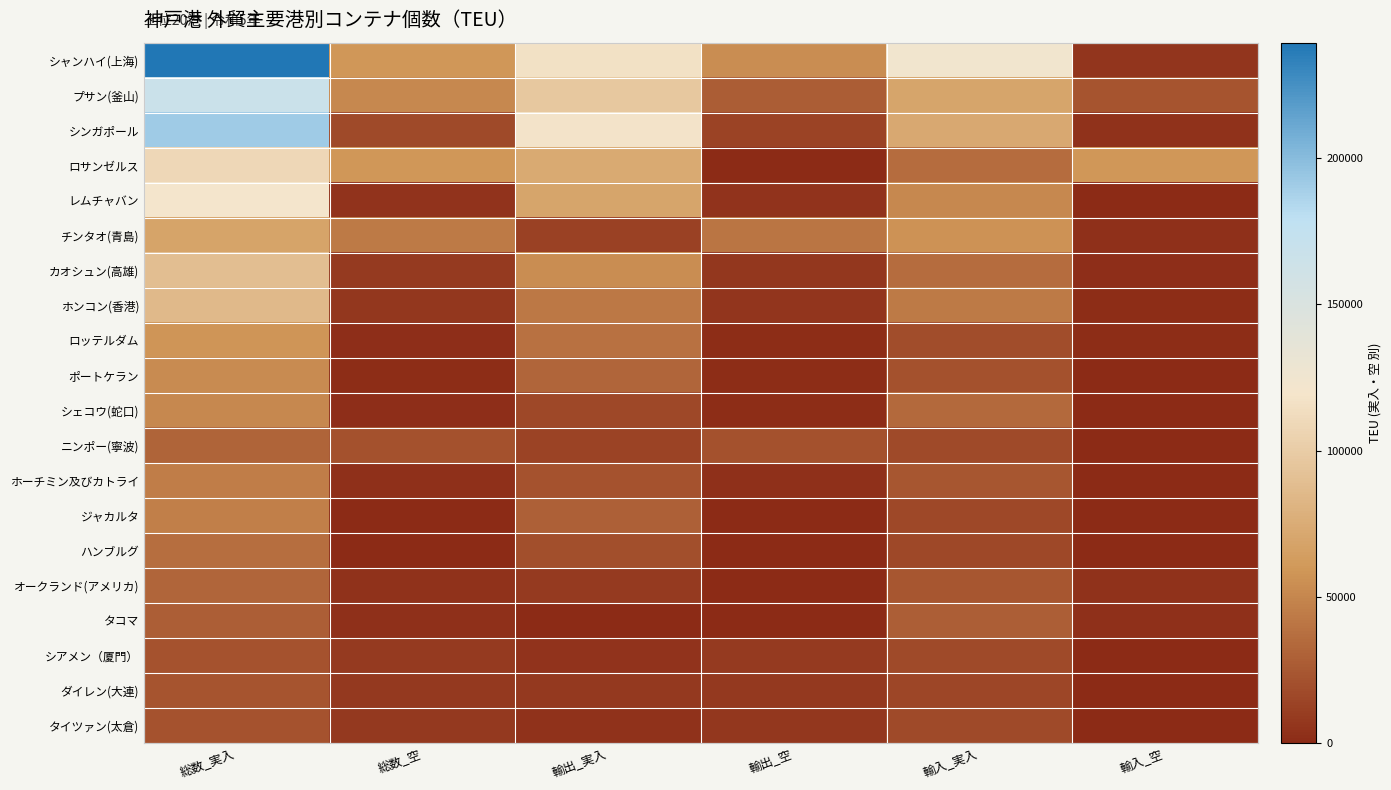

At which category does the chart reach its minimum across all series?

輸出_空